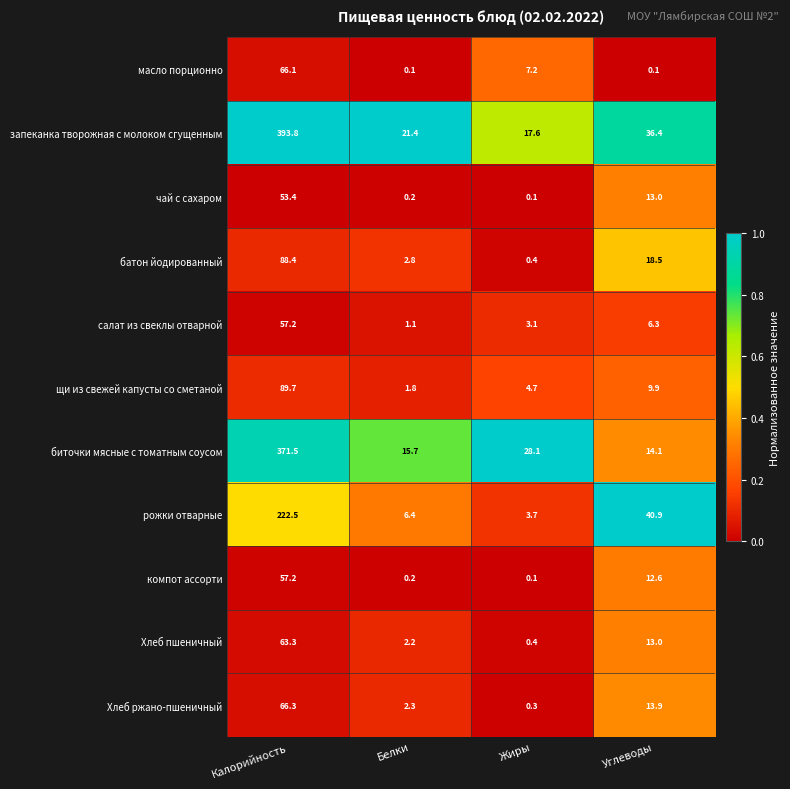

Is it true that компот ассорти equals 57.2 at Калорийность?

True